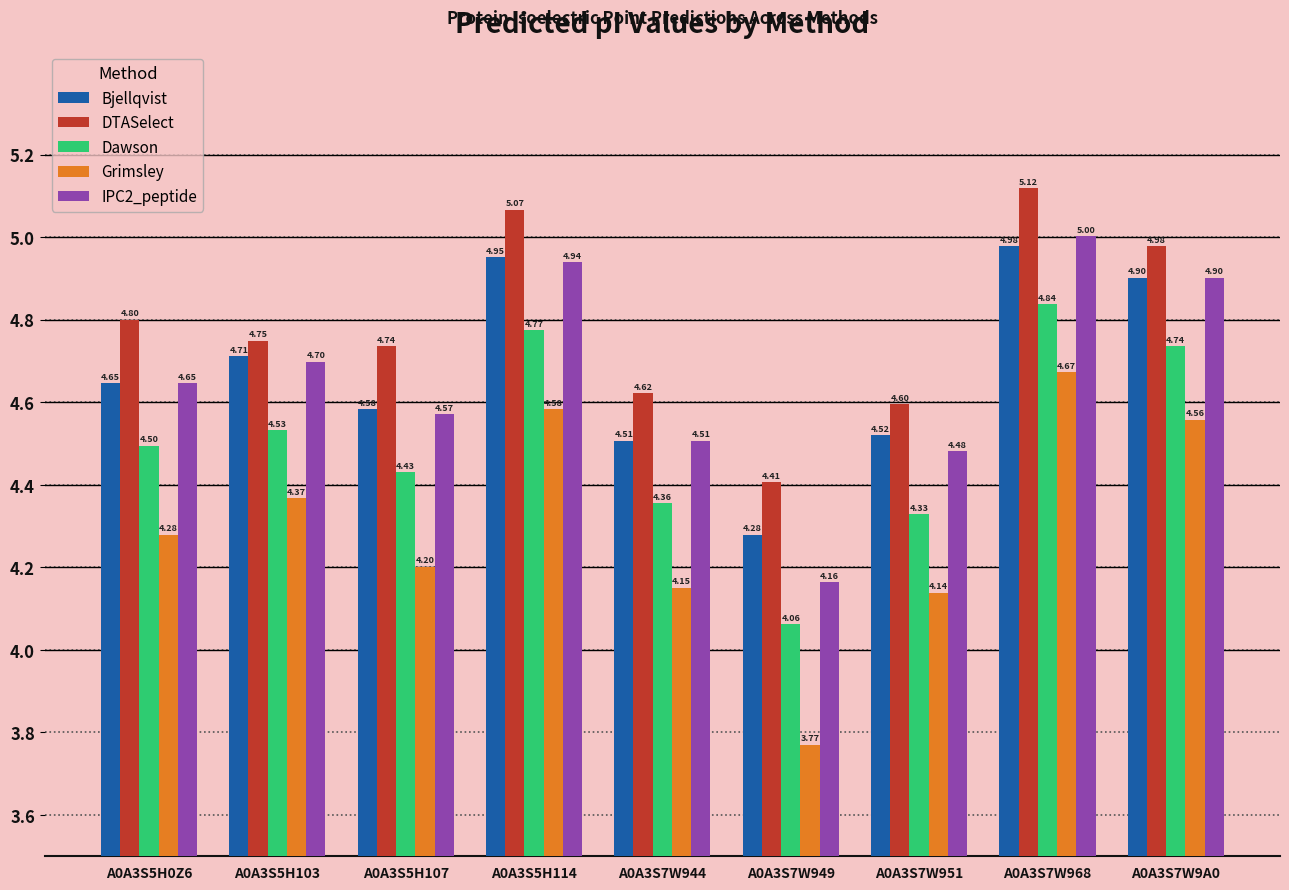

Count the number of data series in this chart.

5